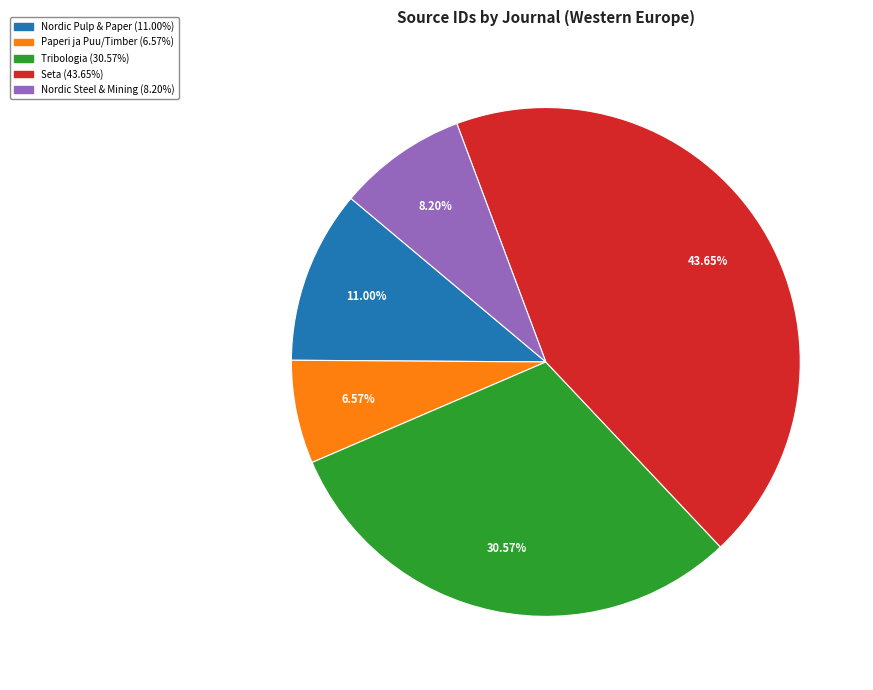

Is there a majority slice in this chart?

No